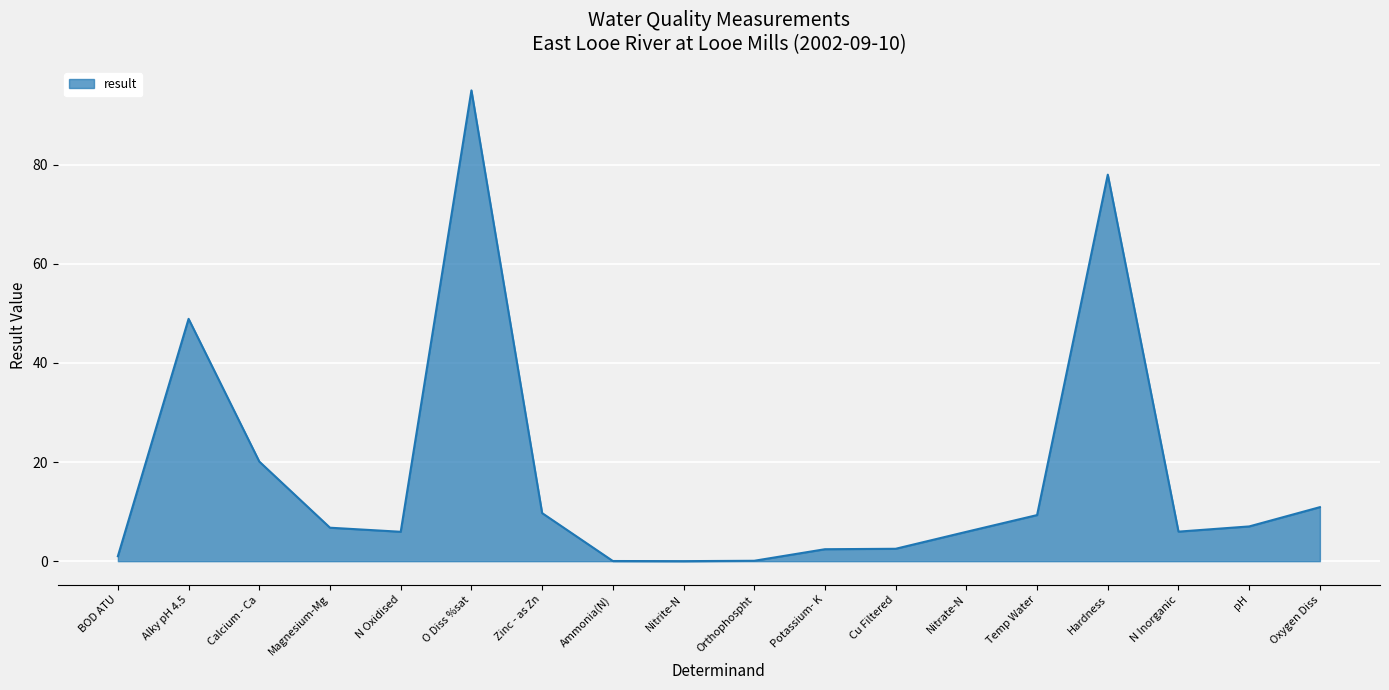

What position from the right is Hardness?

4